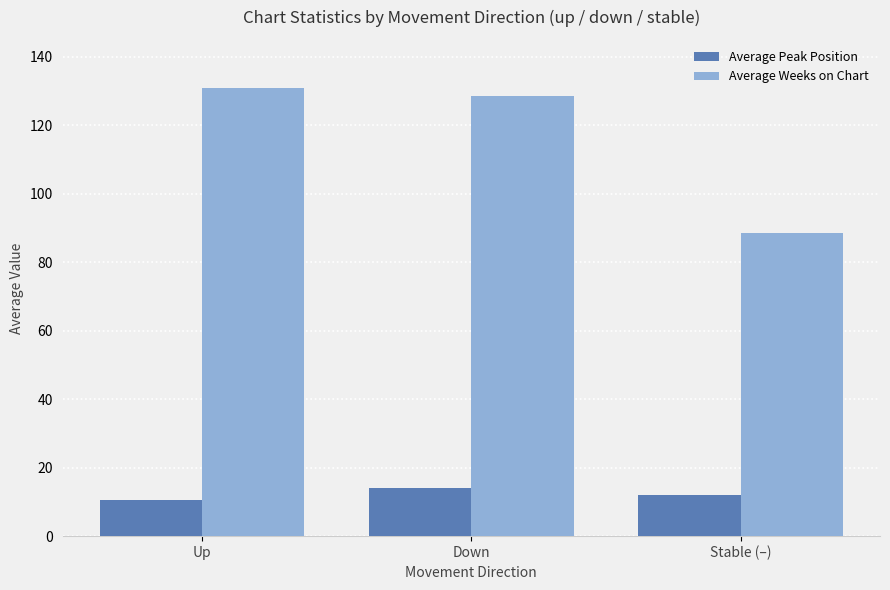

What is the spread (max minus min) of values at Down?

114.4